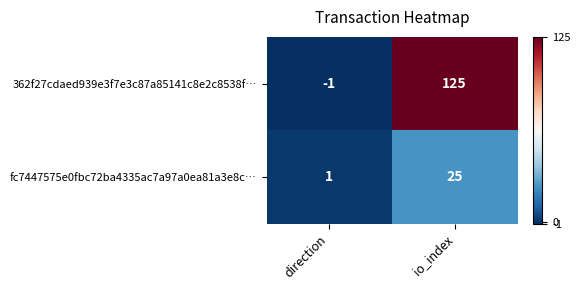

List the series in order of their overall mean, lowest first.

fc7447575e0fbc72ba4335ac7a97a0ea81a3e8c…, 362f27cdaed939e3f7e3c87a85141c8e2c8538f…